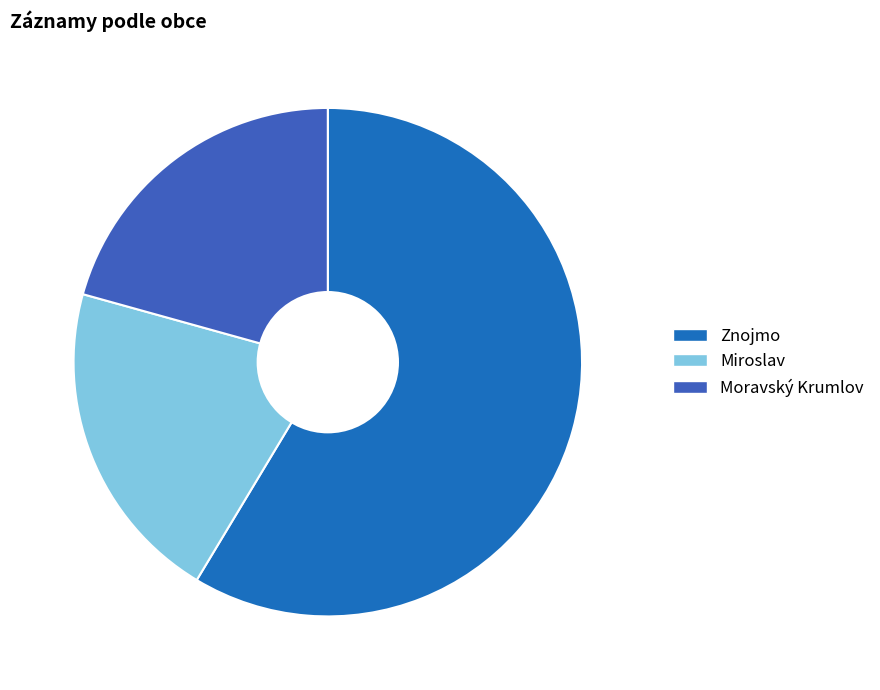

How many segments does this pie chart have?

3